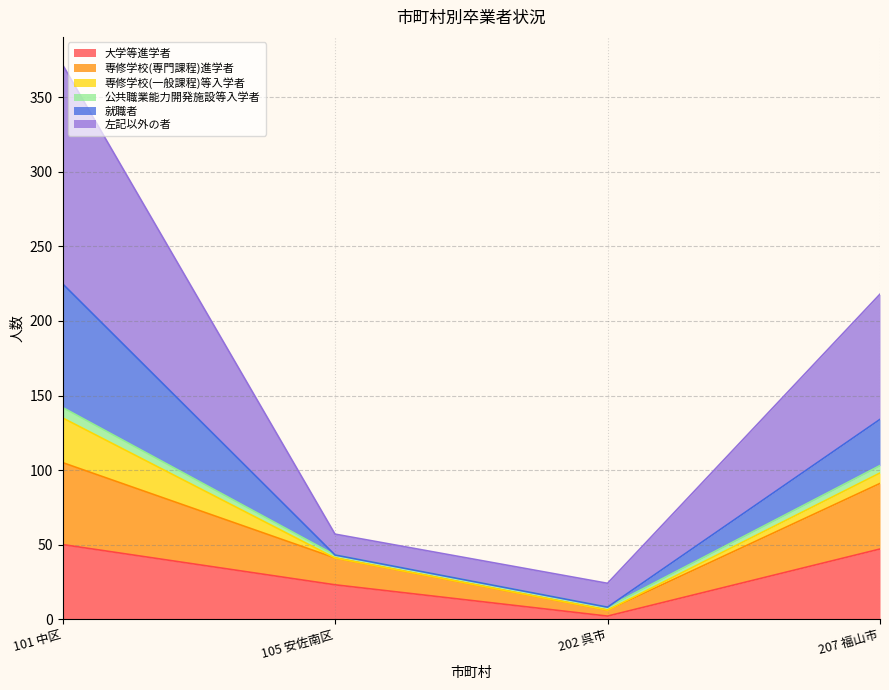

At which category is the sum across all series the highest?

101 中区